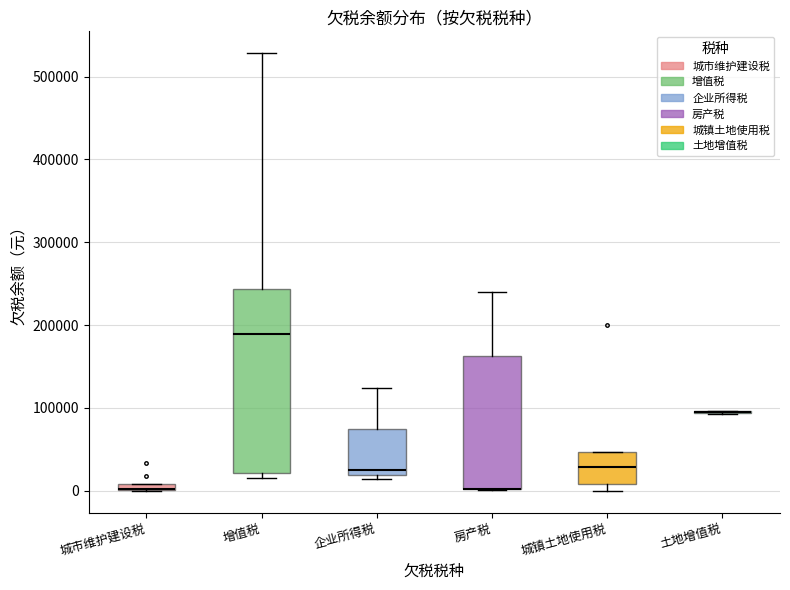

Comparing the boxes themselves (not the whiskers), which one is the tallest?

增值税